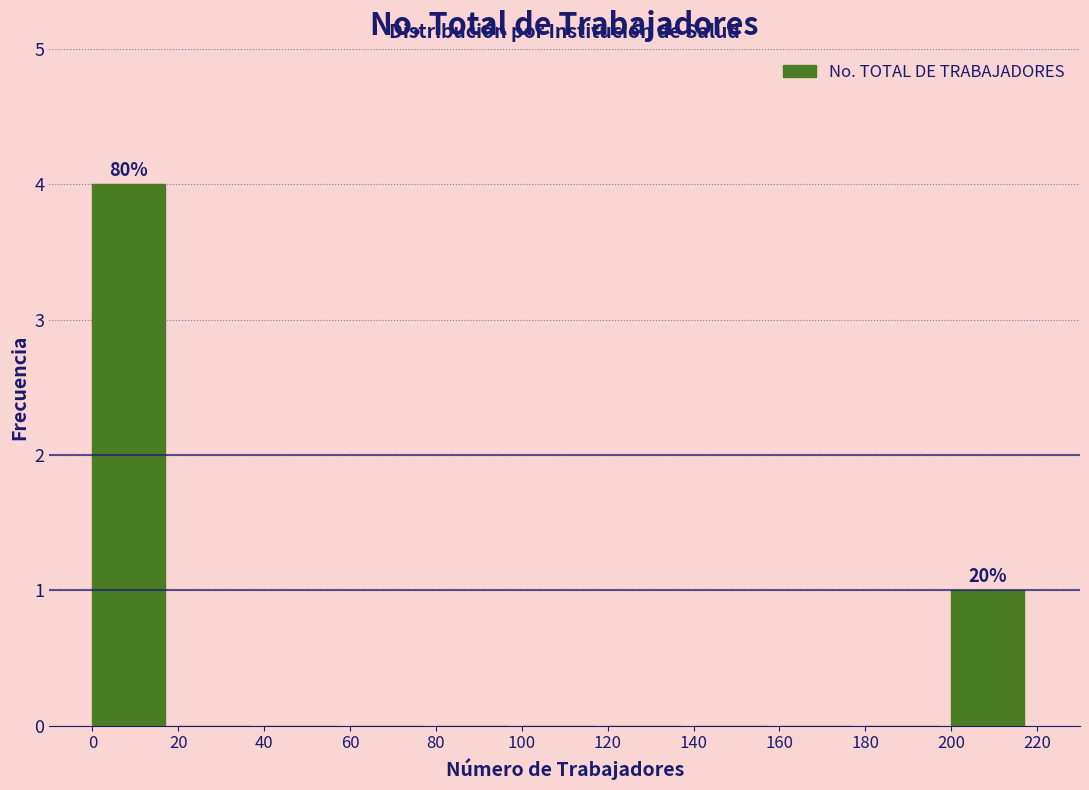

Which range on the x-axis has the tallest bar?

0 to 20